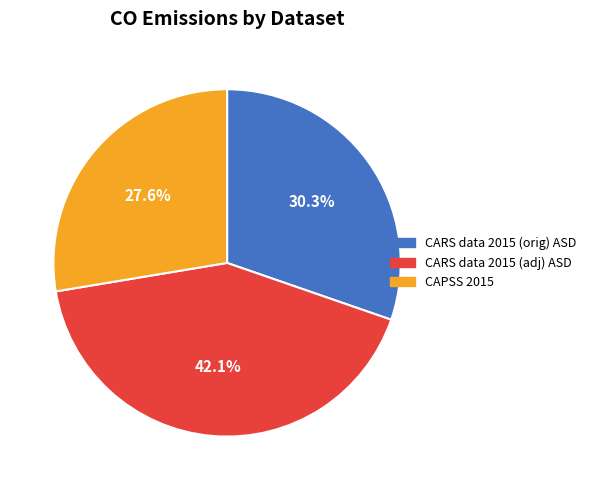

Which has a higher value, CARS data 2015 (orig) ASD or CAPSS 2015?

CARS data 2015 (orig) ASD